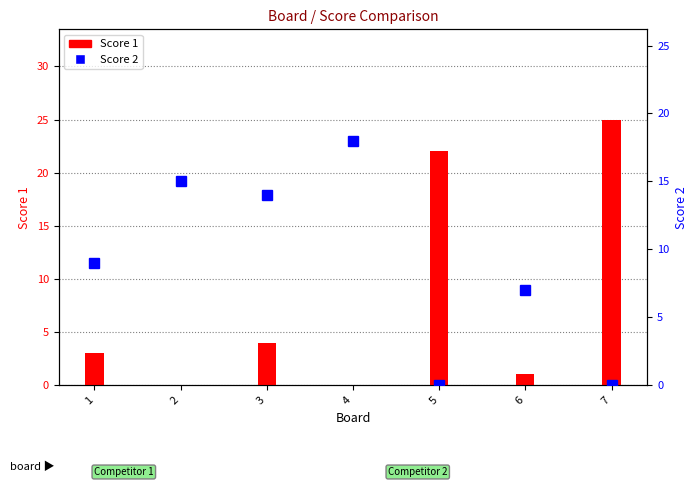

What is the value of the Score 2 bar at the 3rd from the left?

14